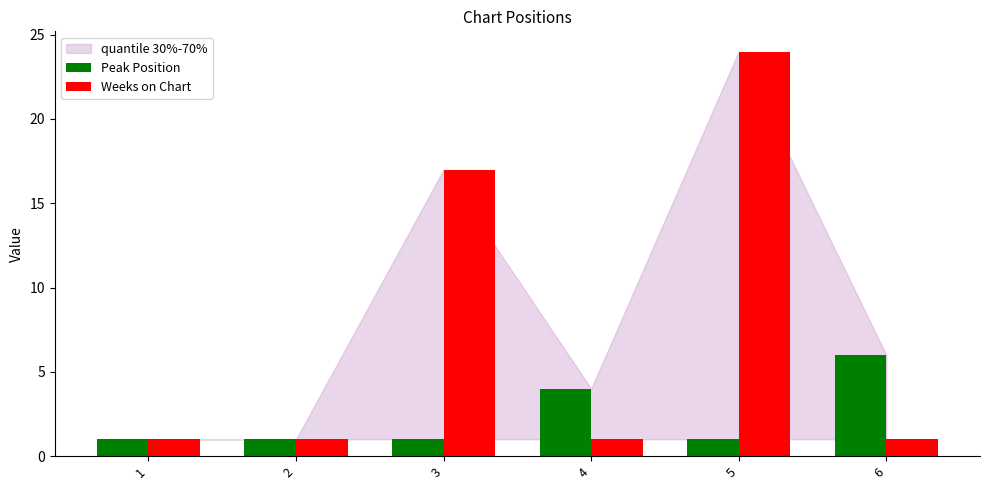

Which series has the largest range (max minus min)?

Weeks on Chart